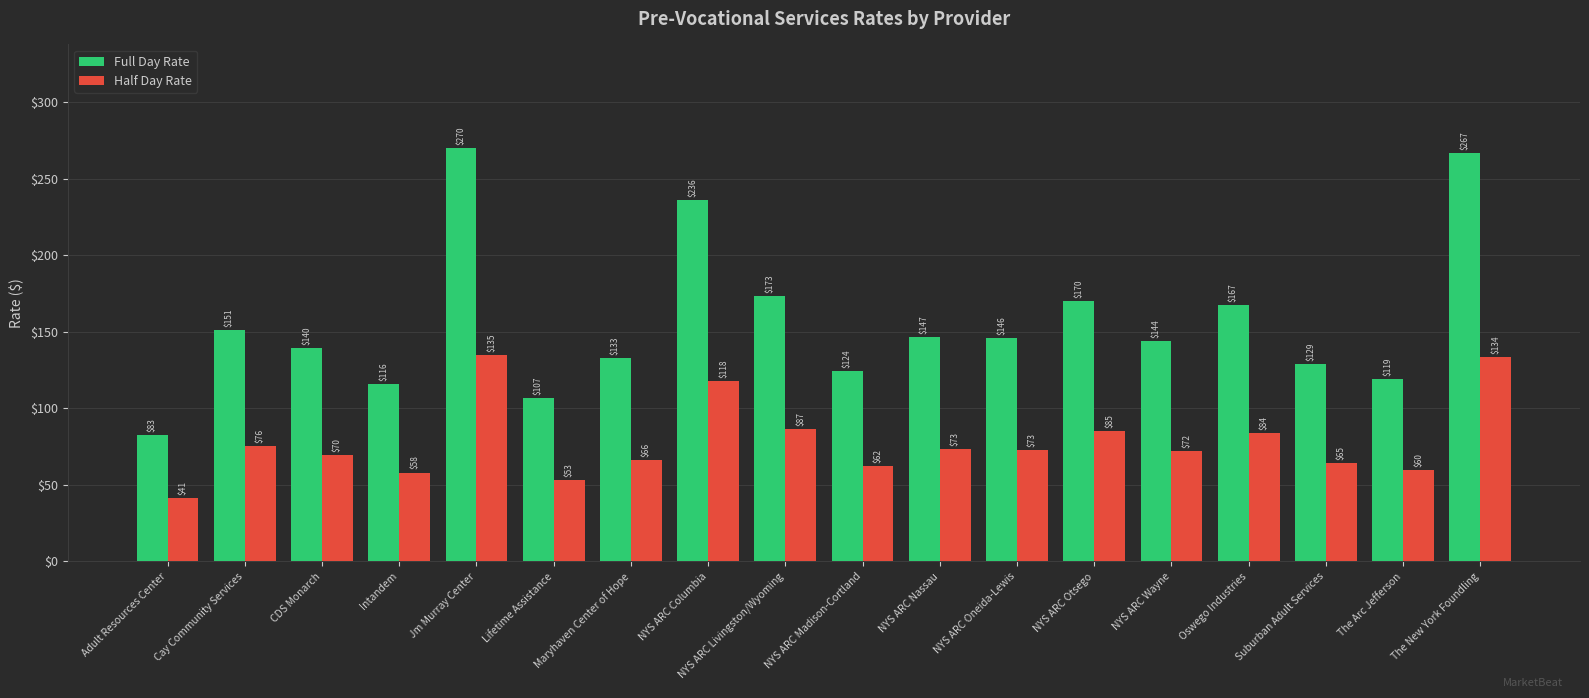

Which series has the largest total across all categories?

Full Day Rate